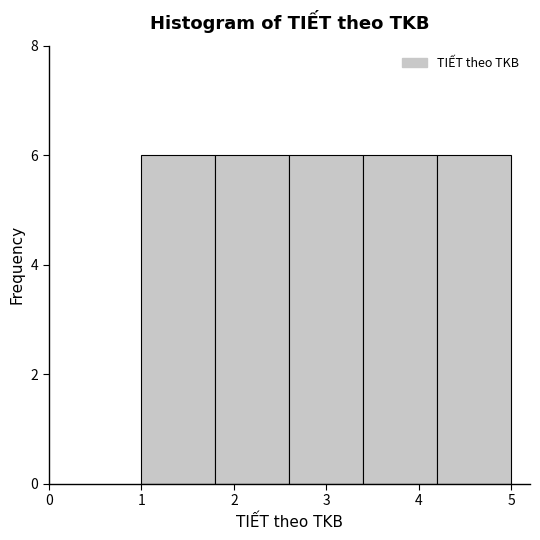

Reading left to right, list every bar in this chart as the range it spans on the x-axis followed by its height. The values are not printed on the chart, so give them approximately, as read against the axis.

1.0 to 1.8: 6
1.8 to 2.6: 6
2.6 to 3.4: 6
3.4 to 4.2: 6
4.2 to 5.0: 6